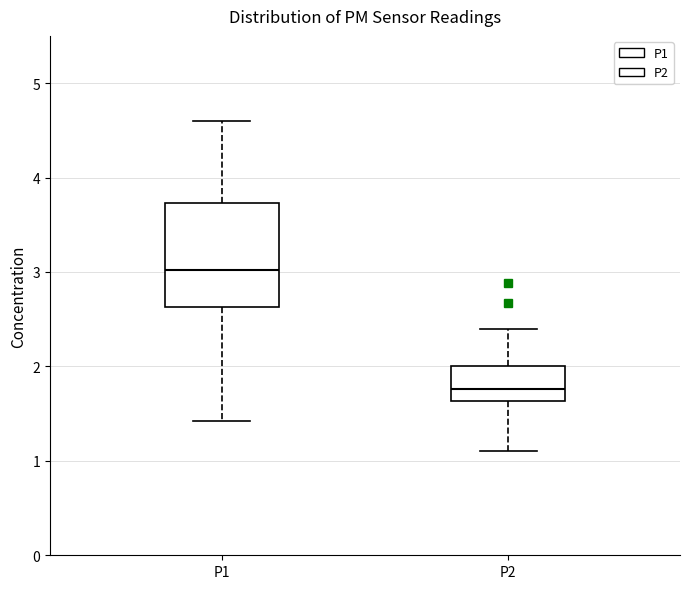

Reading left to right, transcribe this box plot: for each box, give where its median line is, the range the box spans, and where its two whiskers end, as read against the y-axis. The values are not printed on the chart, so give them approximately, as read against the axis.

P1: median 3.0, box 2.6 to 3.7, whiskers 1.4 to 4.6
P2: median 1.8, box 1.6 to 2.0, whiskers 1.1 to 2.4